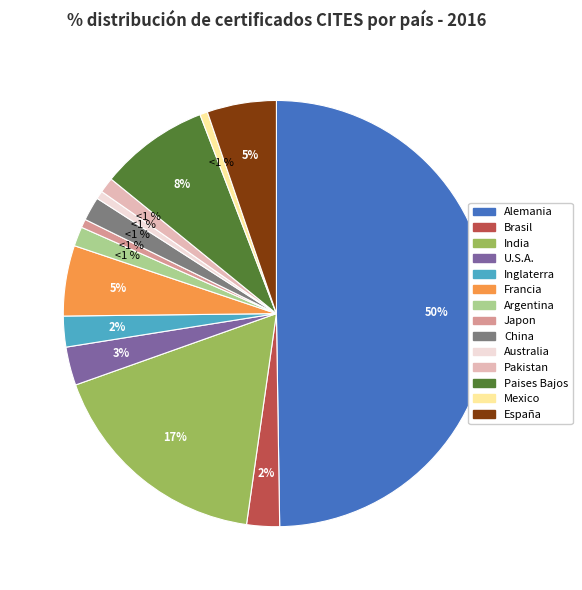

Count the number of slices in the pie.

14